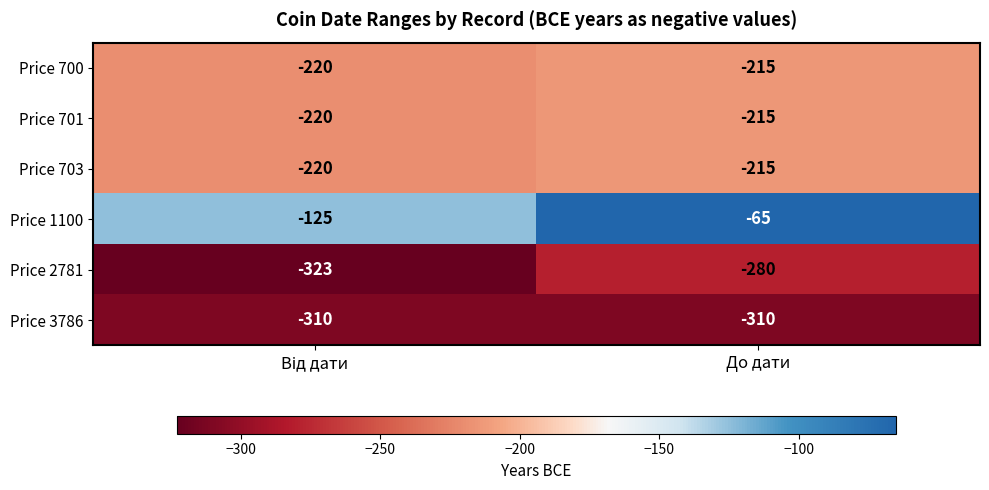

What is the maximum value shown in the chart?

-65